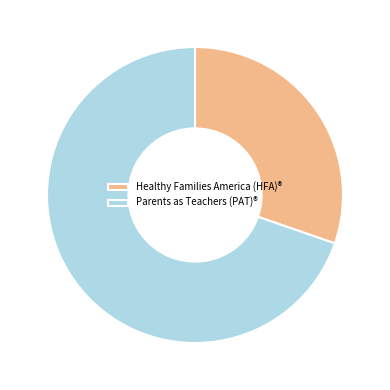

Which category has the biggest portion of the pie?

Parents as Teachers (PAT)®